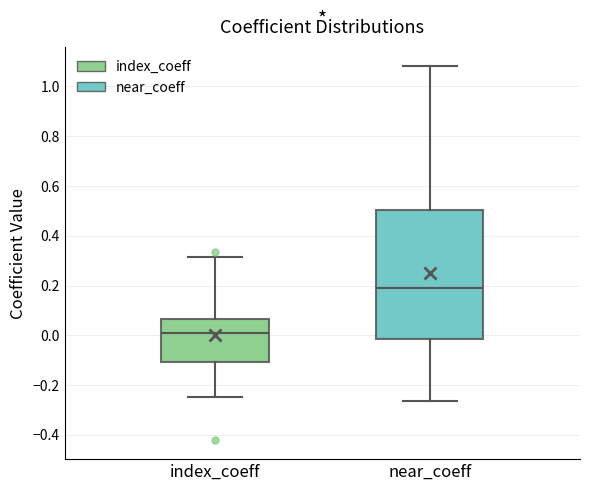

Where is the lower edge of the box for index_coeff on the y-axis? The values are not printed on the chart, so give them approximately, as read against the axis.

-0.10